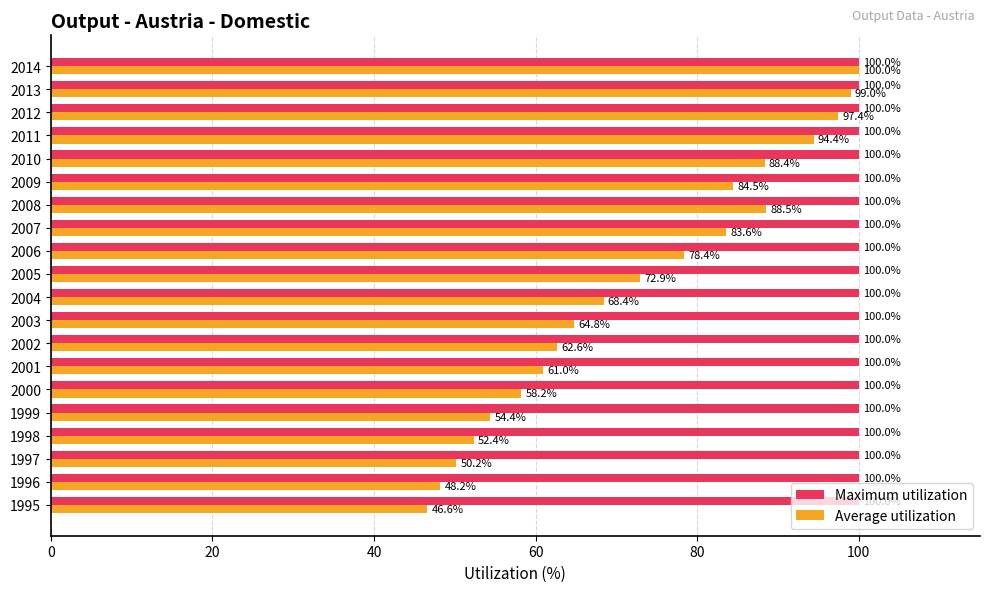

Rank the categories by Average utilization value from lowest to highest.

1995, 1996, 1997, 1998, 1999, 2000, 2001, 2002, 2003, 2004, 2005, 2006, 2007, 2009, 2010, 2008, 2011, 2012, 2013, 2014